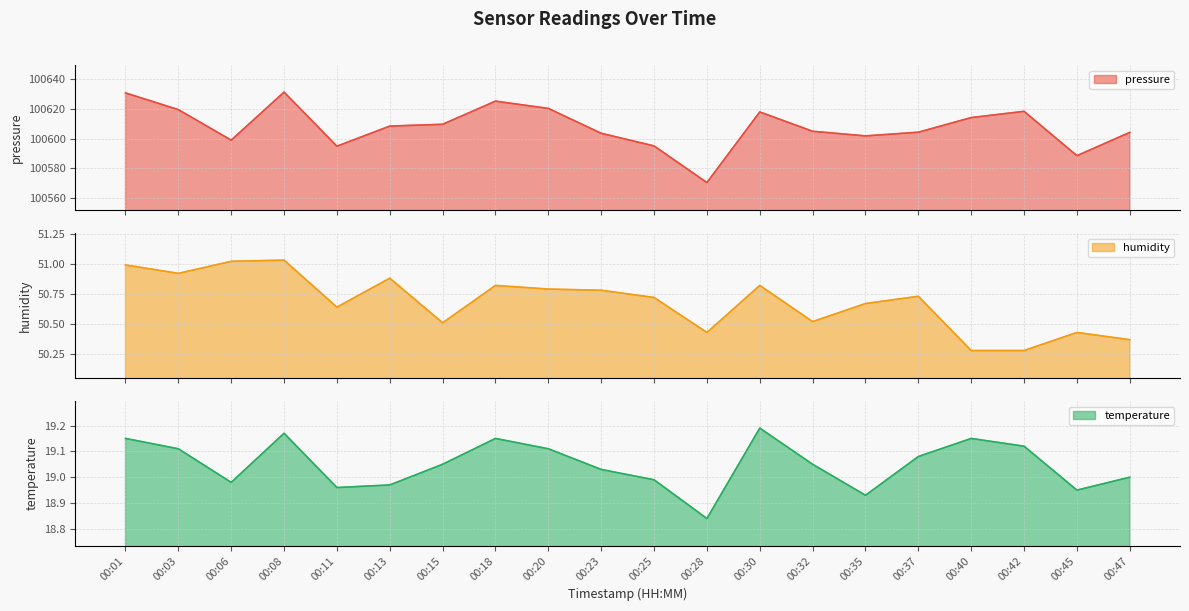

What is the value of the pressure point at the 11th from the left?

100595.0